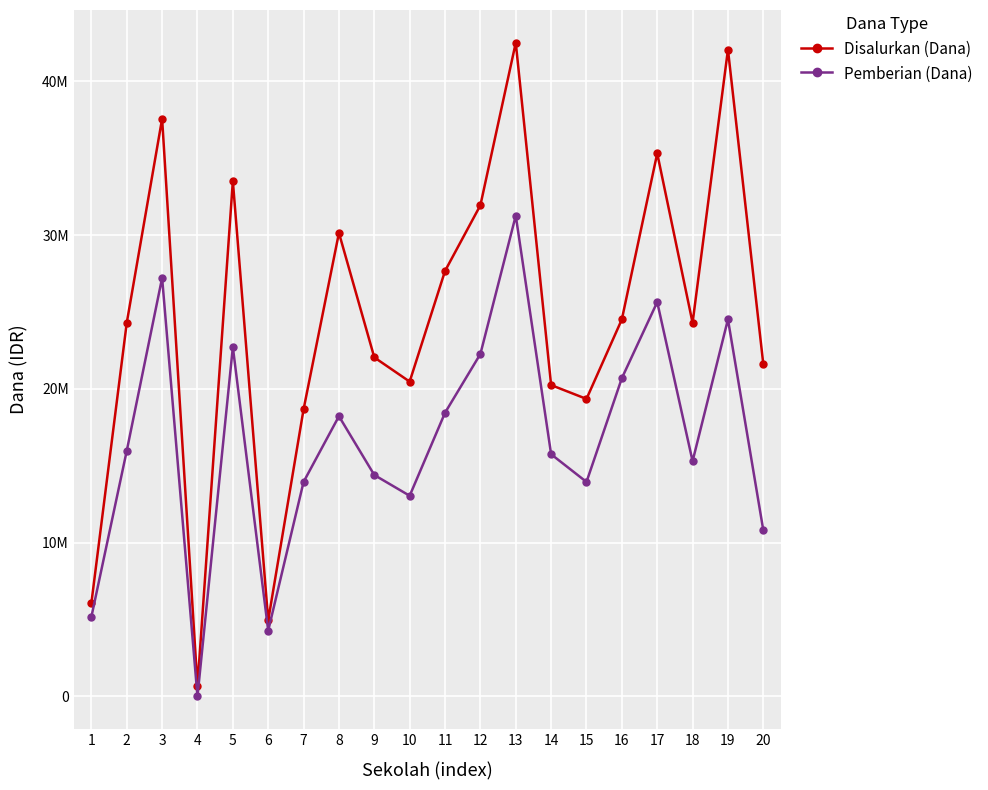

Rank the series at 6 from lowest to highest value.

Pemberian (Dana), Disalurkan (Dana)